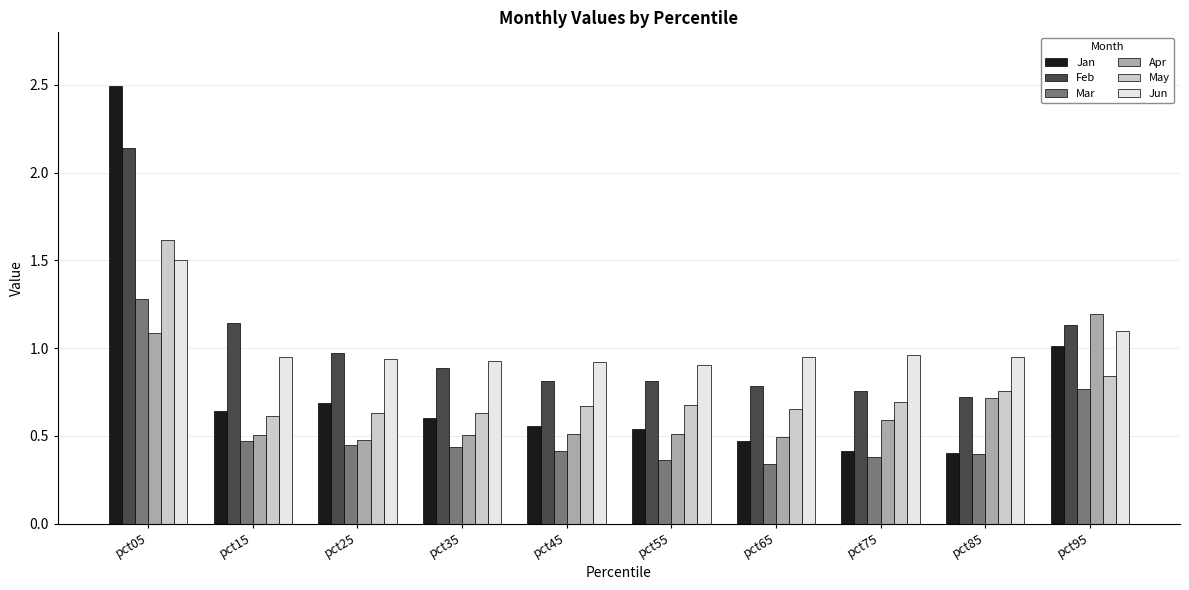

What is the difference between the second highest and second lowest values in the May series?

0.2